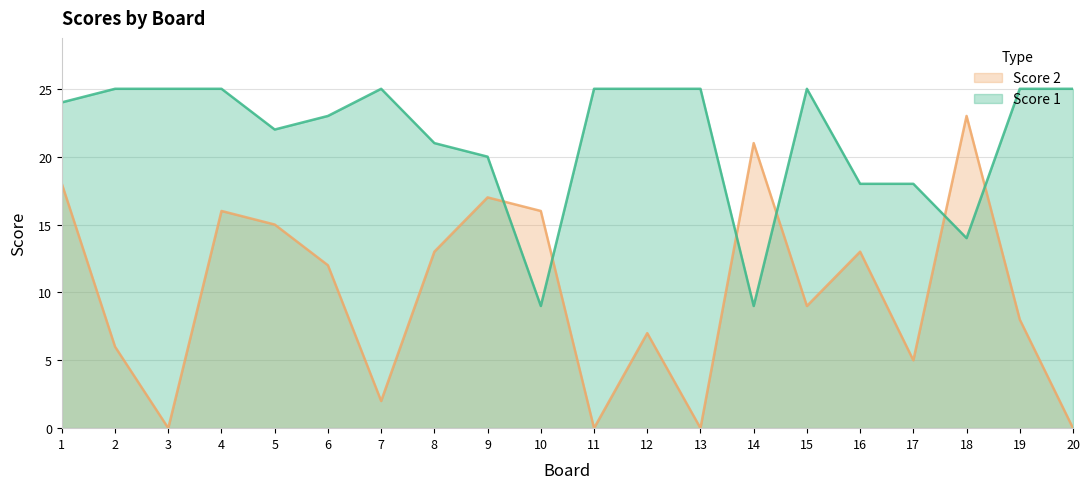

At which category is the sum across all series the highest?

1